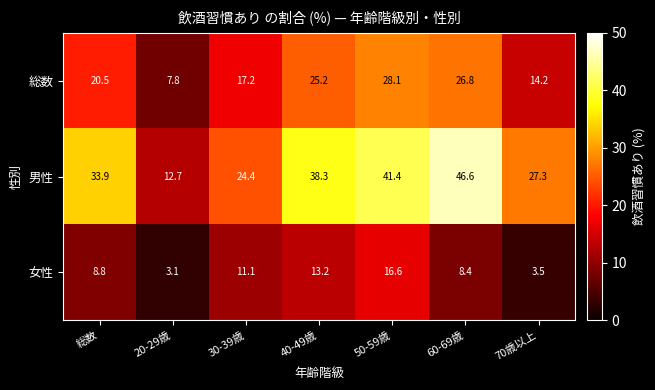

What is the maximum value shown in the chart?

46.6